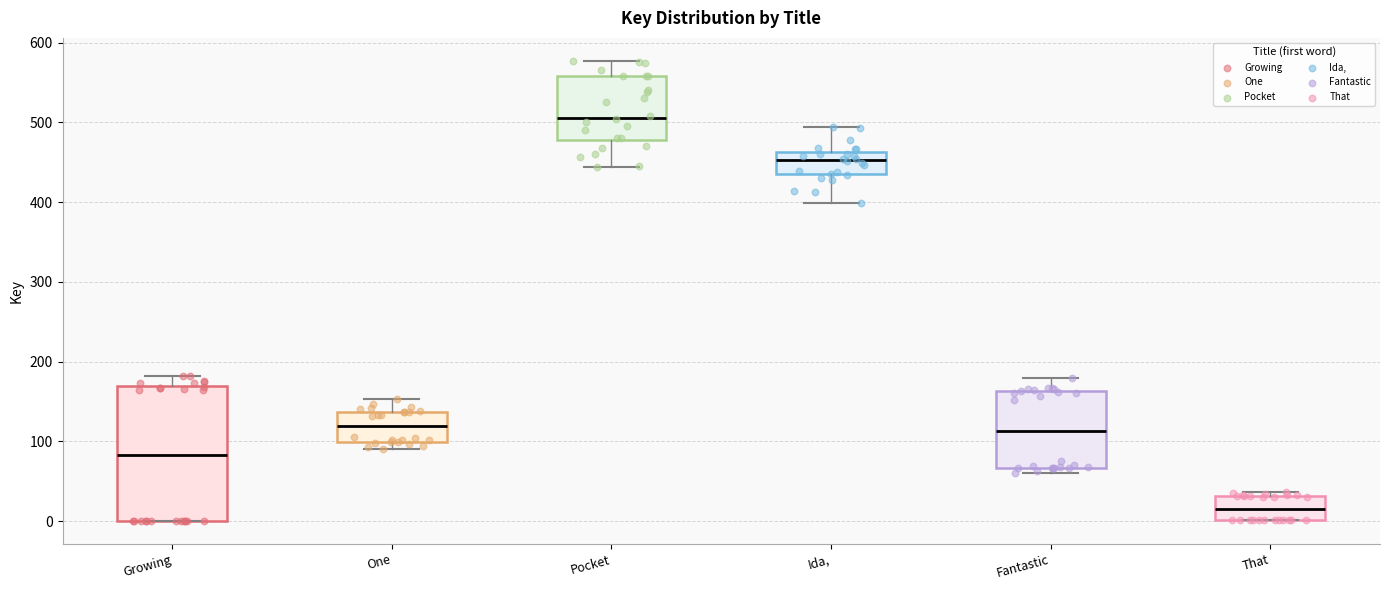

Reading left to right, transcribe this box plot: for each box, give where its median line is, the range the box spans, and where its two whiskers end, as read against the y-axis. The values are not printed on the chart, so give them approximately, as read against the axis.

Growing: median 80, box 0 to 170, whiskers 0 to 180
One: median 120, box 100 to 140, whiskers 90 to 150
Pocket: median 510, box 480 to 560, whiskers 440 to 580
Ida,: median 450, box 430 to 460, whiskers 400 to 490
Fantastic: median 110, box 70 to 160, whiskers 60 to 180
That: median 20, box 0 to 30, whiskers 0 to 40